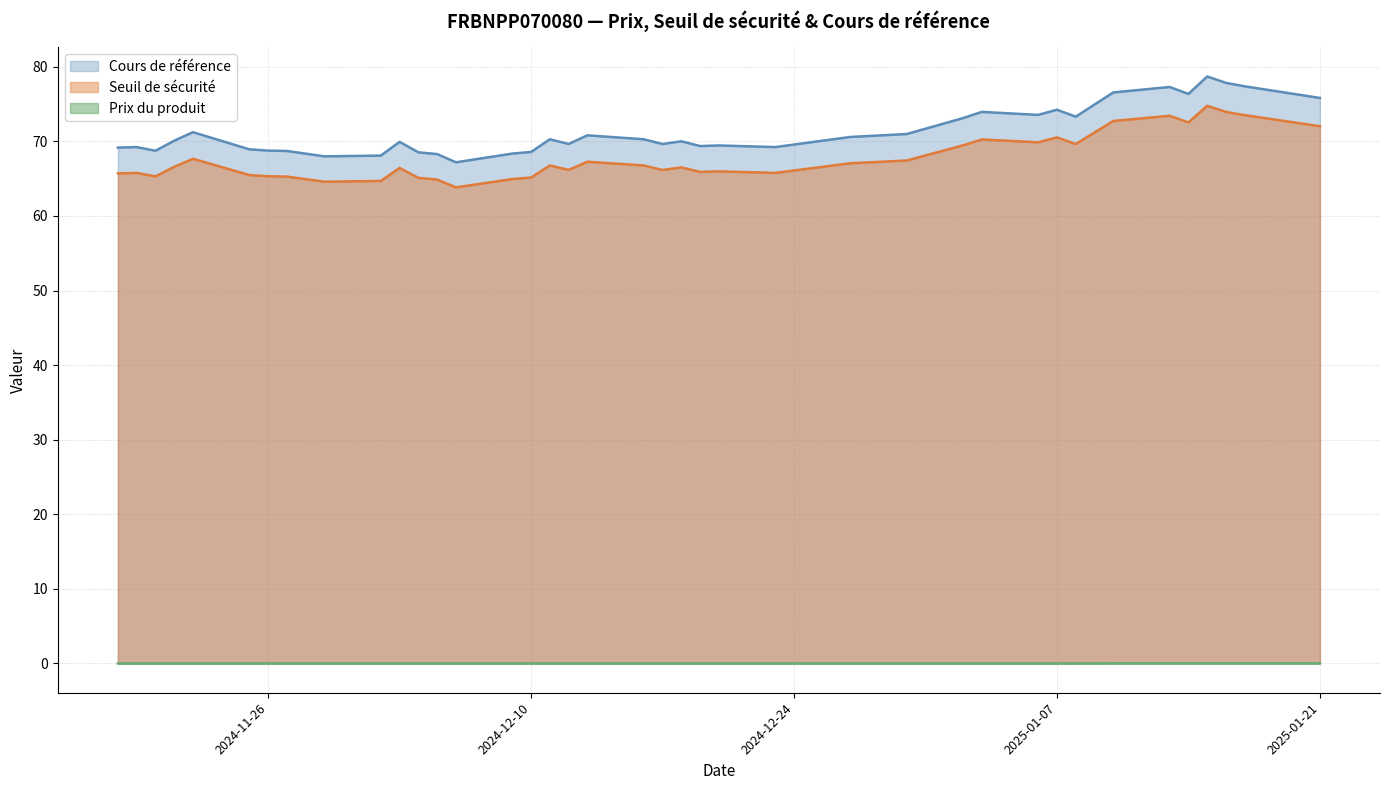

How many values in Prix du produit are above zero?

7